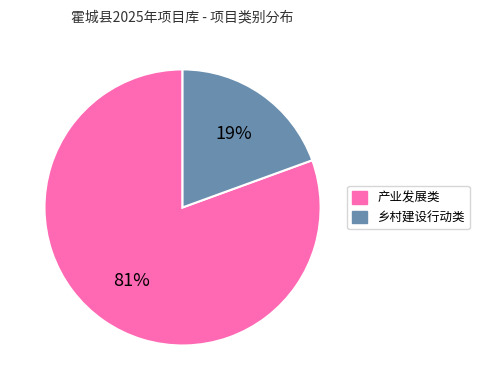

What percentage is the 乡村建设行动类 slice, to the nearest percent?

19%